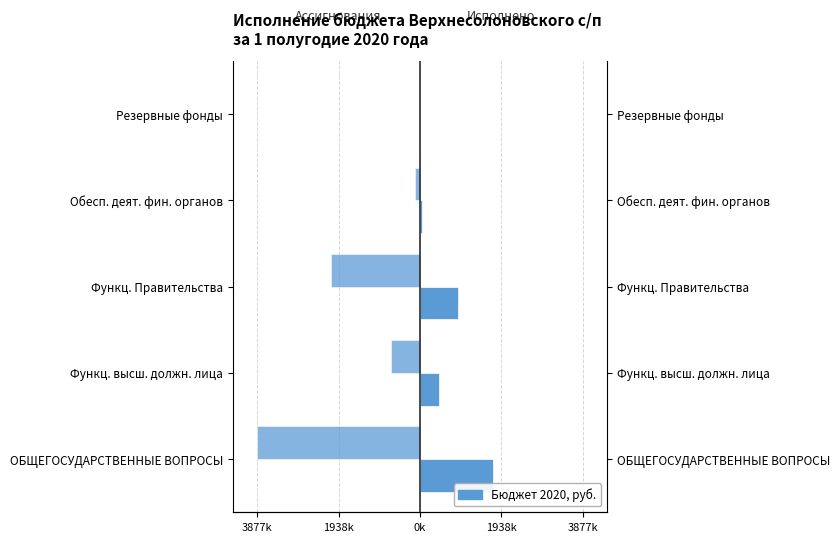

Is the value of Ассигнования 2020 год at Резервные фонды greater than the value of Исполнено at Обесп. деят. фин. органов?

No